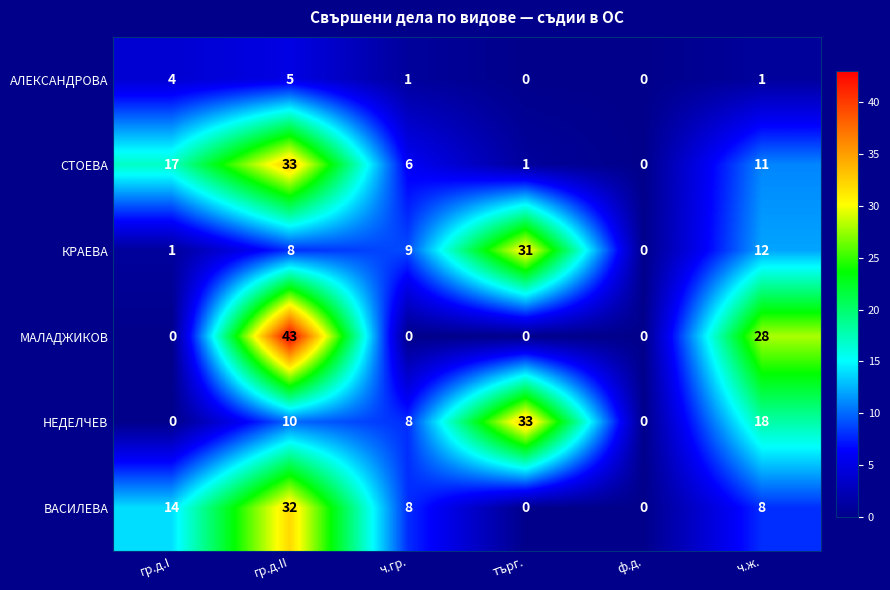

Which series has the largest range (max minus min)?

МАЛАДЖИКОВ